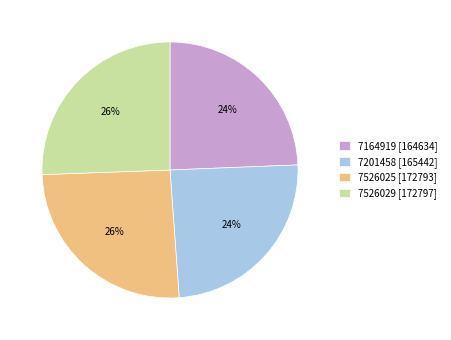

To the nearest percent, what is the average slice percentage?

25%